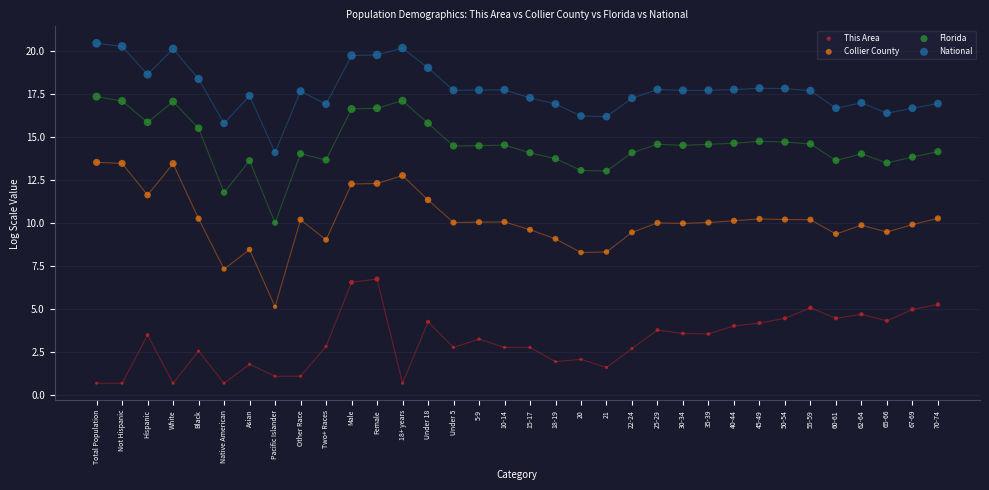

Which series contains the lowest Y value?

This Area